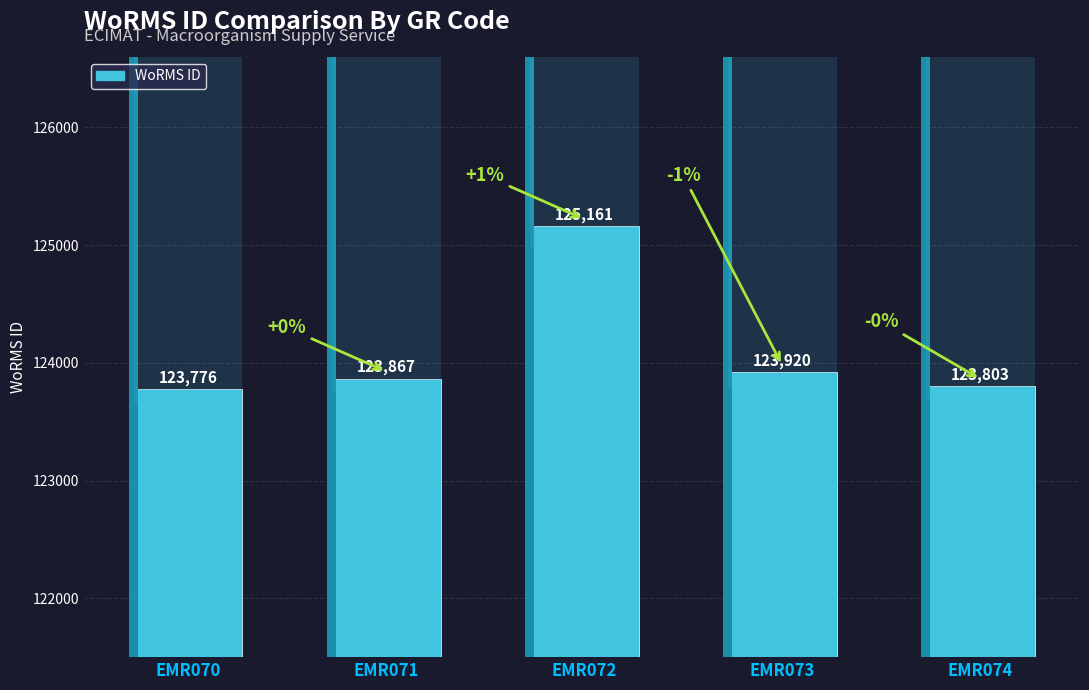

Rank the categories by value from highest to lowest.

EMR072, EMR073, EMR071, EMR074, EMR070